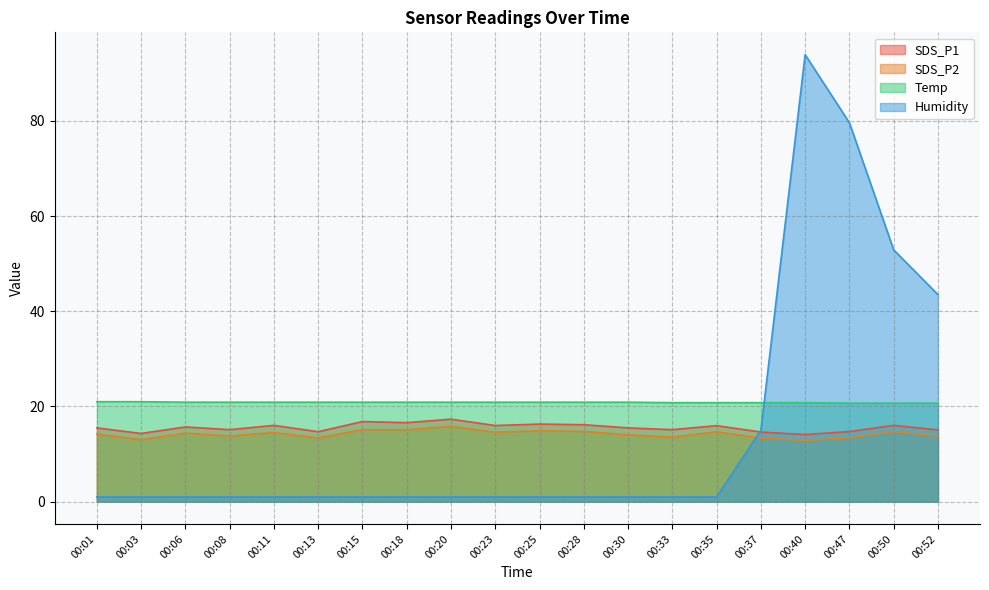

List the series in order of their peak value, highest first.

Humidity, Temp, SDS_P1, SDS_P2